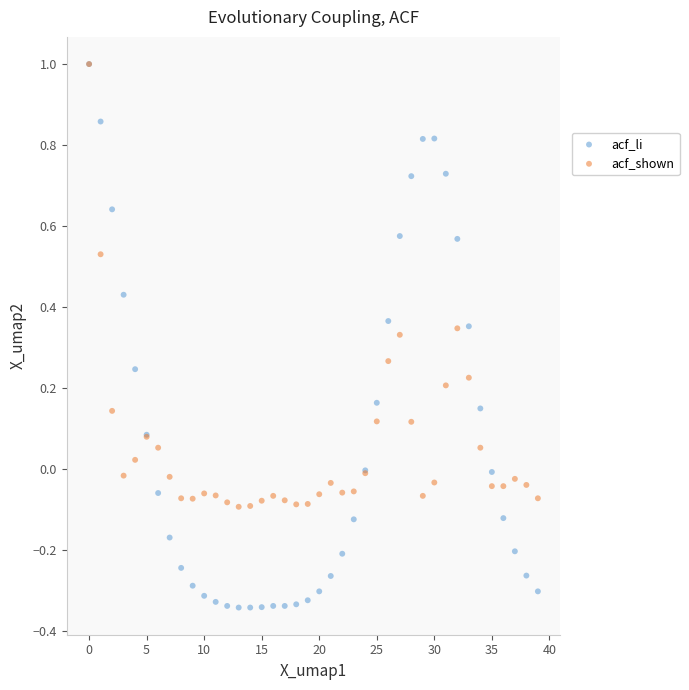

What are all the series names shown in the legend?

acf_li, acf_shown